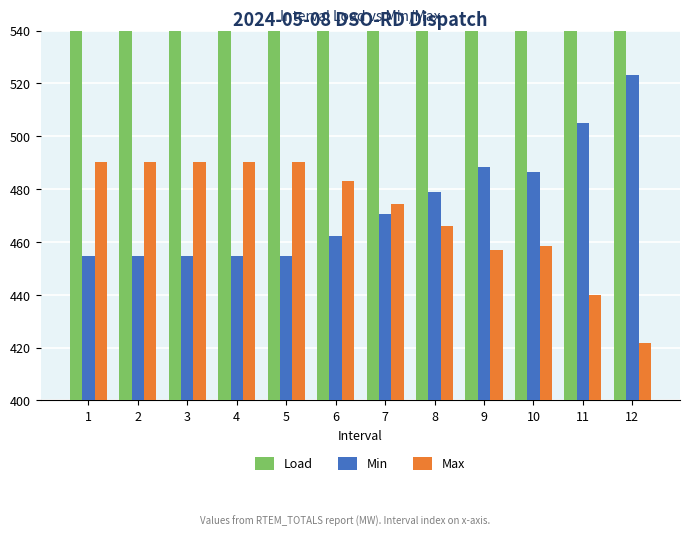

How many data points in Min are above 470?

6